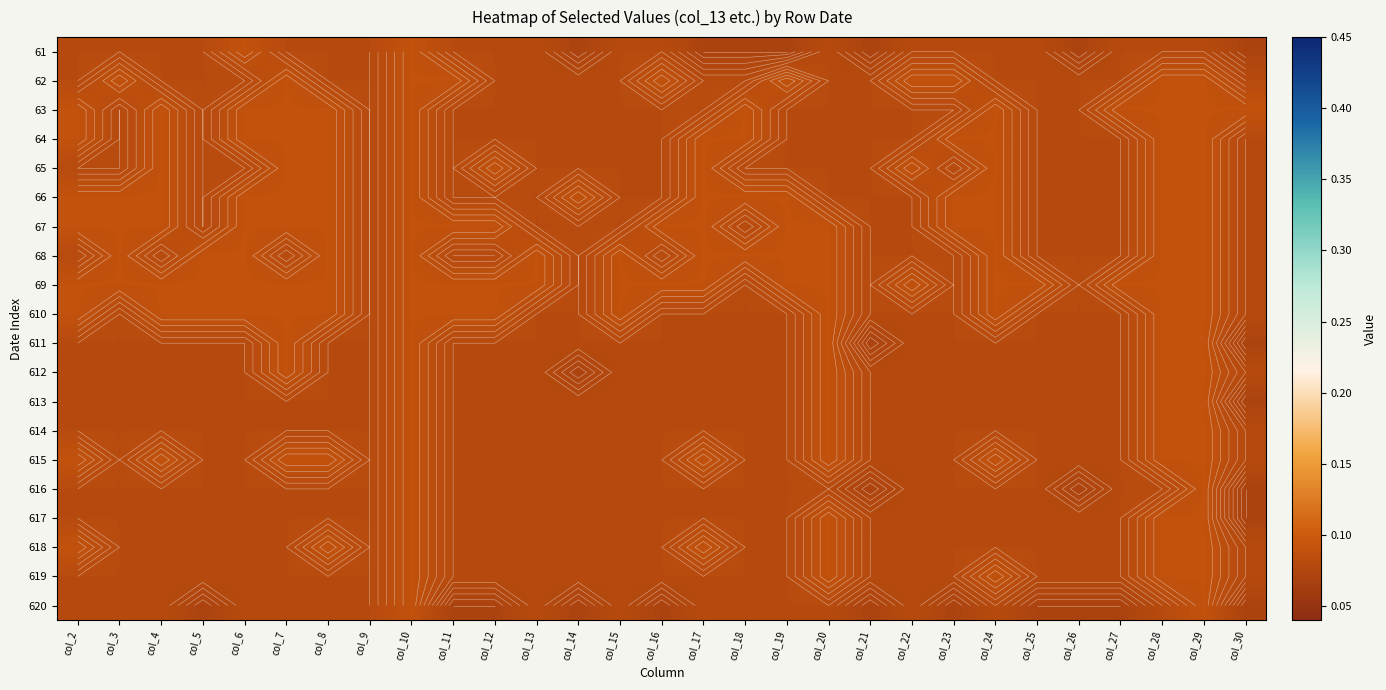

Which label corresponds to the largest value in the chart?

col_6